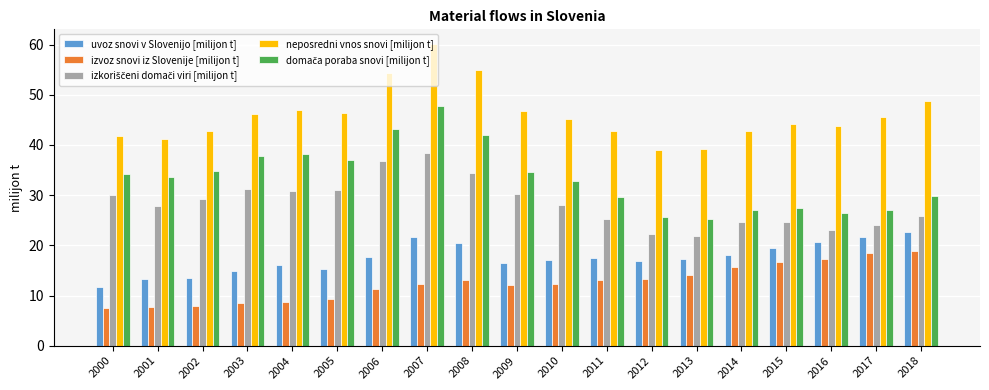

What is the spread (max minus min) of values at 2015?

27.5